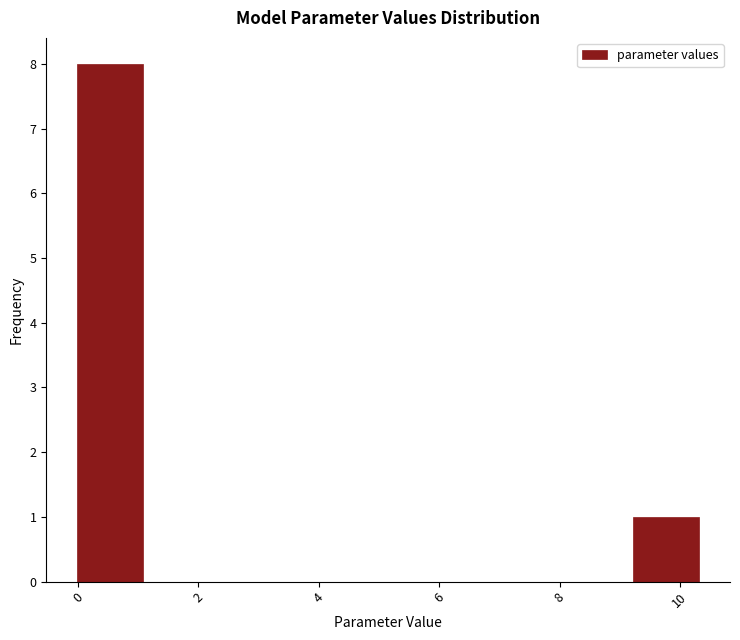

What is the height of the bar covering 9.2 to 10.4 on the x-axis? Neither the bar edges nor the heights are printed on the chart, so give them approximately, as read against the axes.

1